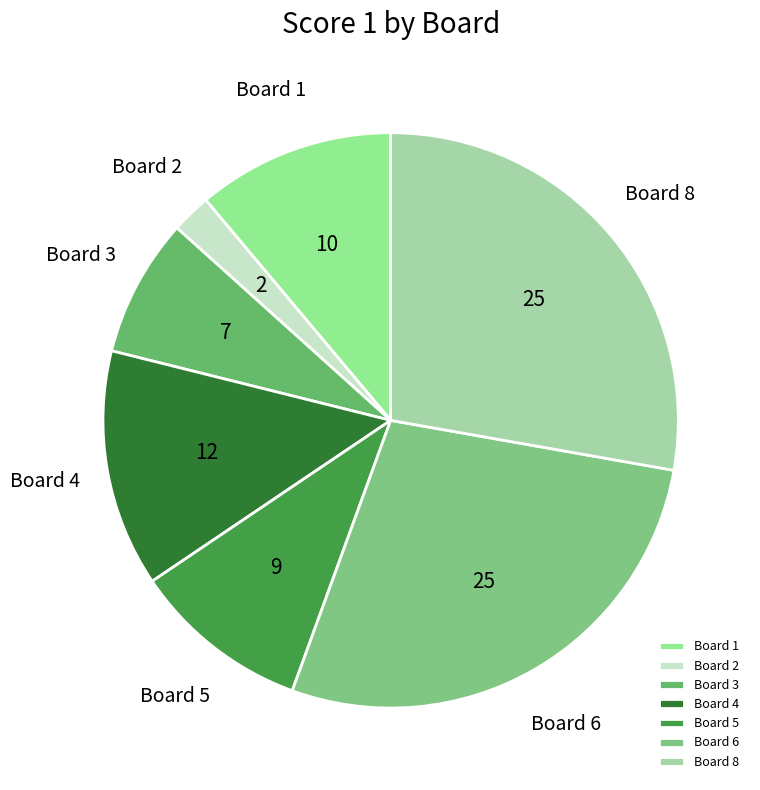

Does any single category account for the majority?

No